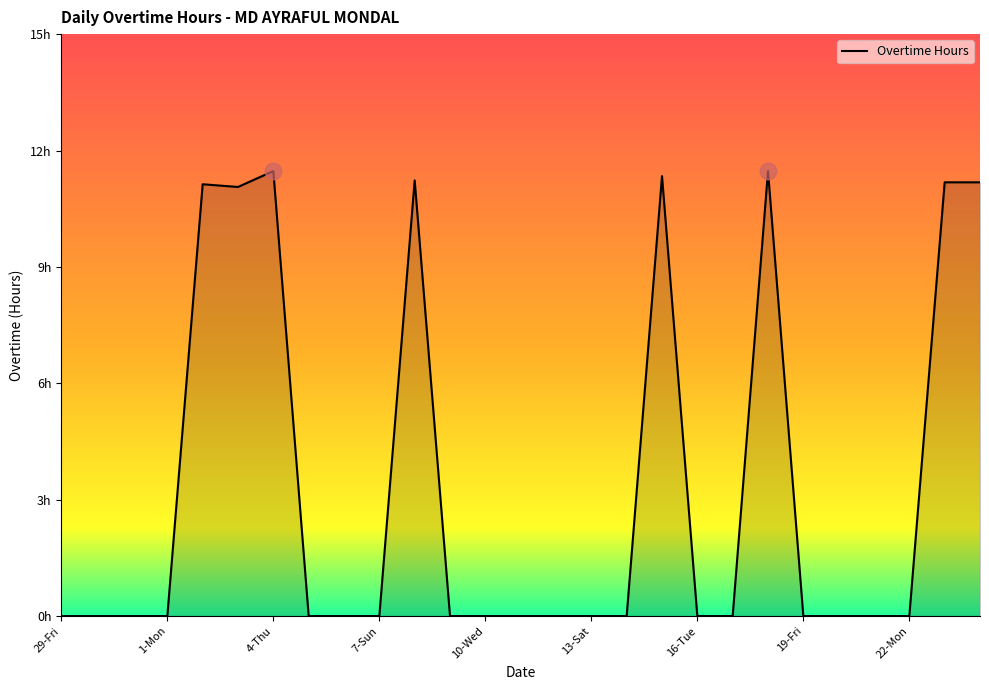

Reading left to right, transcribe all the data shown in this chart.

0.0	0.0	0.0	0.0	11.1	11.1	11.5	0.0	0.0	0.0	11.2	0.0	0.0	0.0	0.0	0.0	0.0	11.3	0.0	0.0	11.5	0.0	0.0	0.0	0.0	11.2	11.2